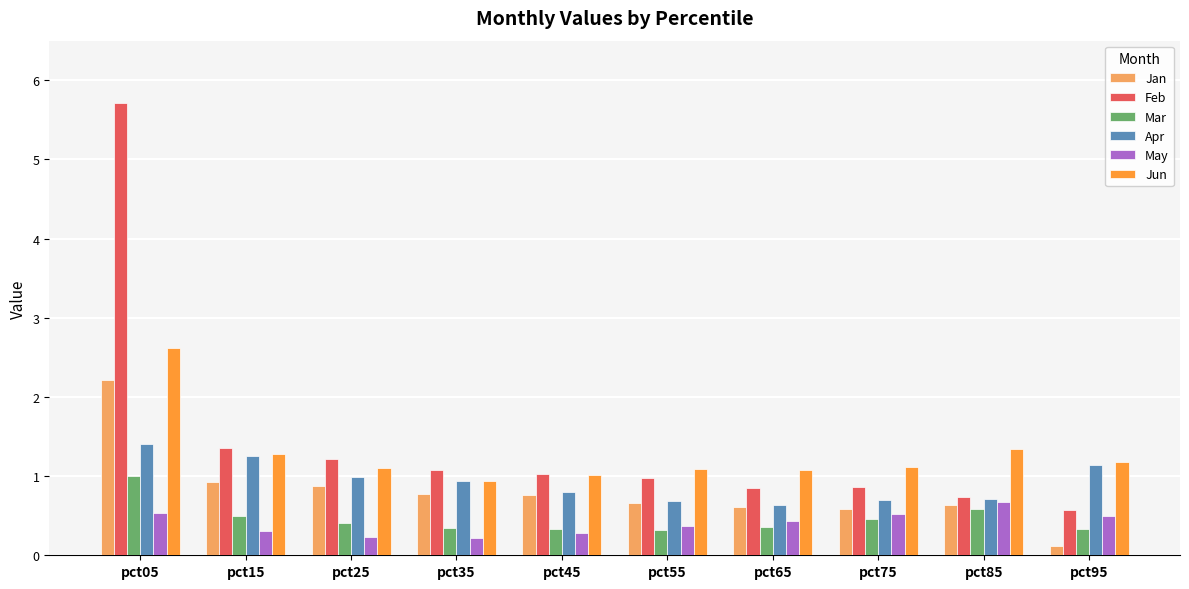

Which series changed the most between pct45 and pct85?

May